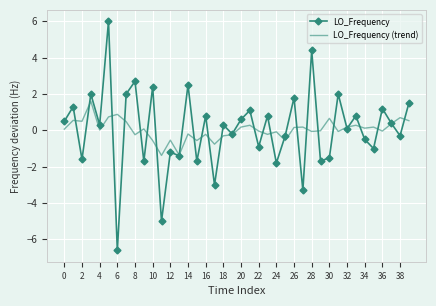

What are all the series names shown in the legend?

LO_Frequency, LO_Frequency (trend)